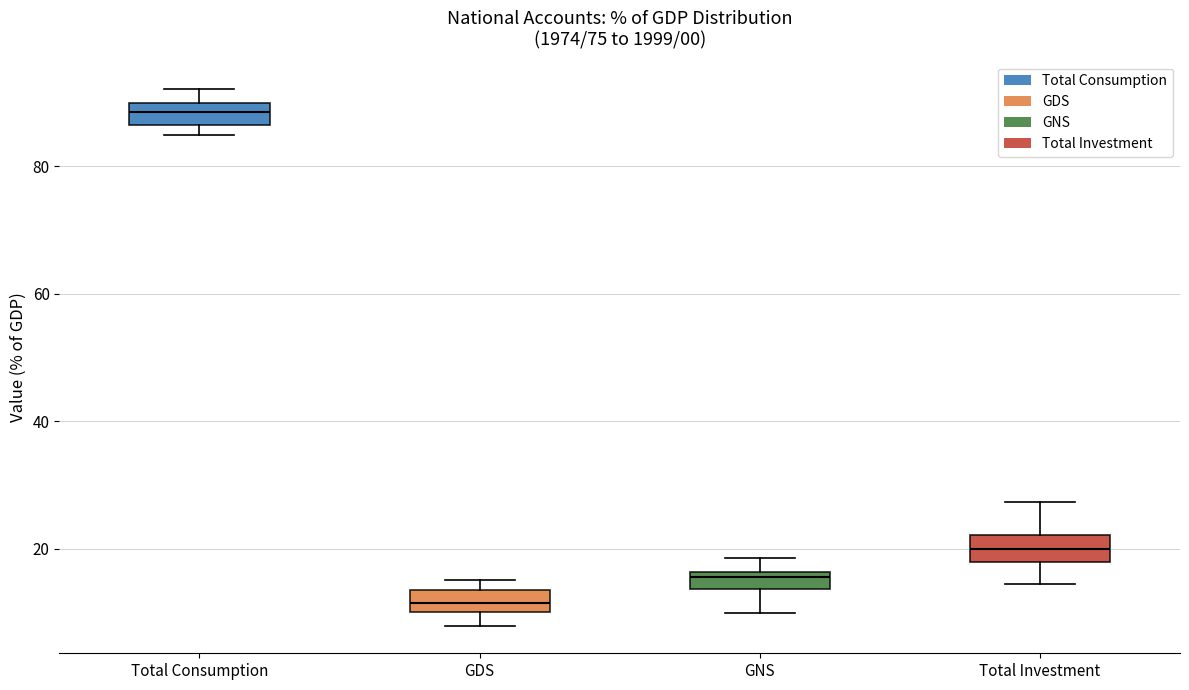

Where is the lower edge of the box for GDS on the y-axis? The values are not printed on the chart, so give them approximately, as read against the axis.

10